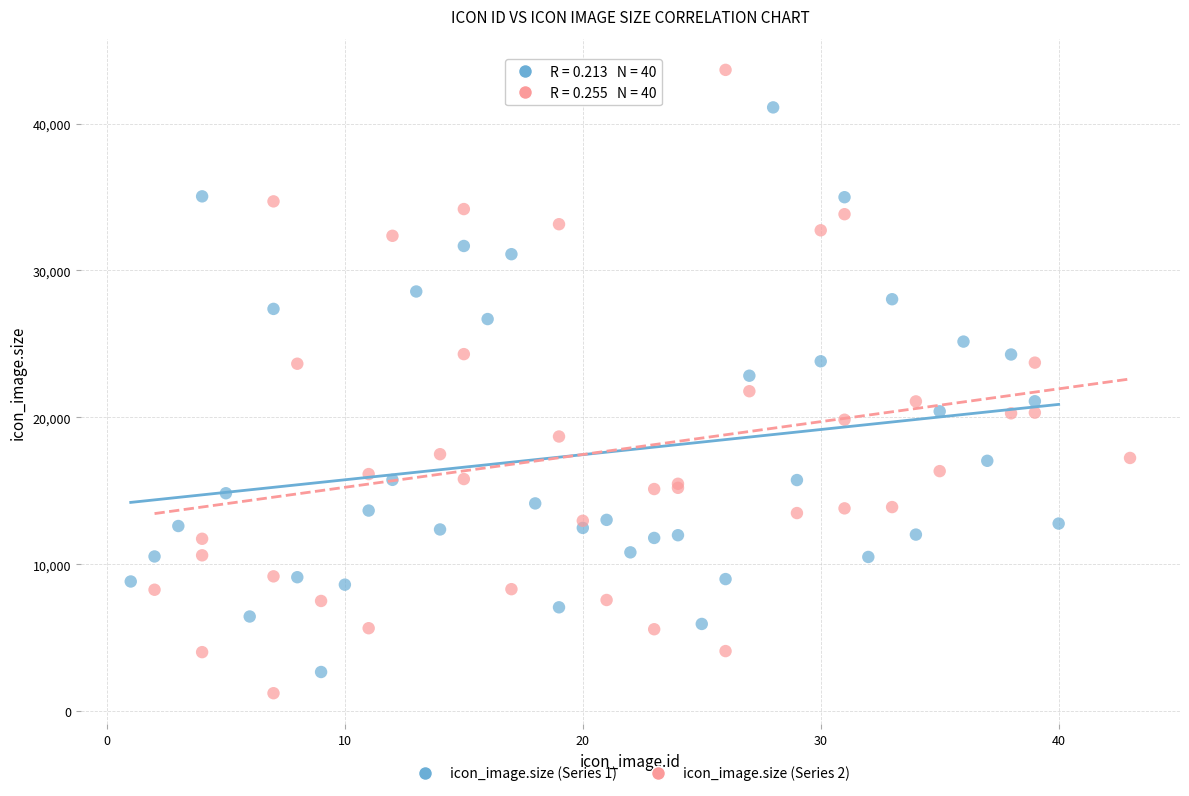

Which series contains the highest Y value?

icon_image.size (Series 2)